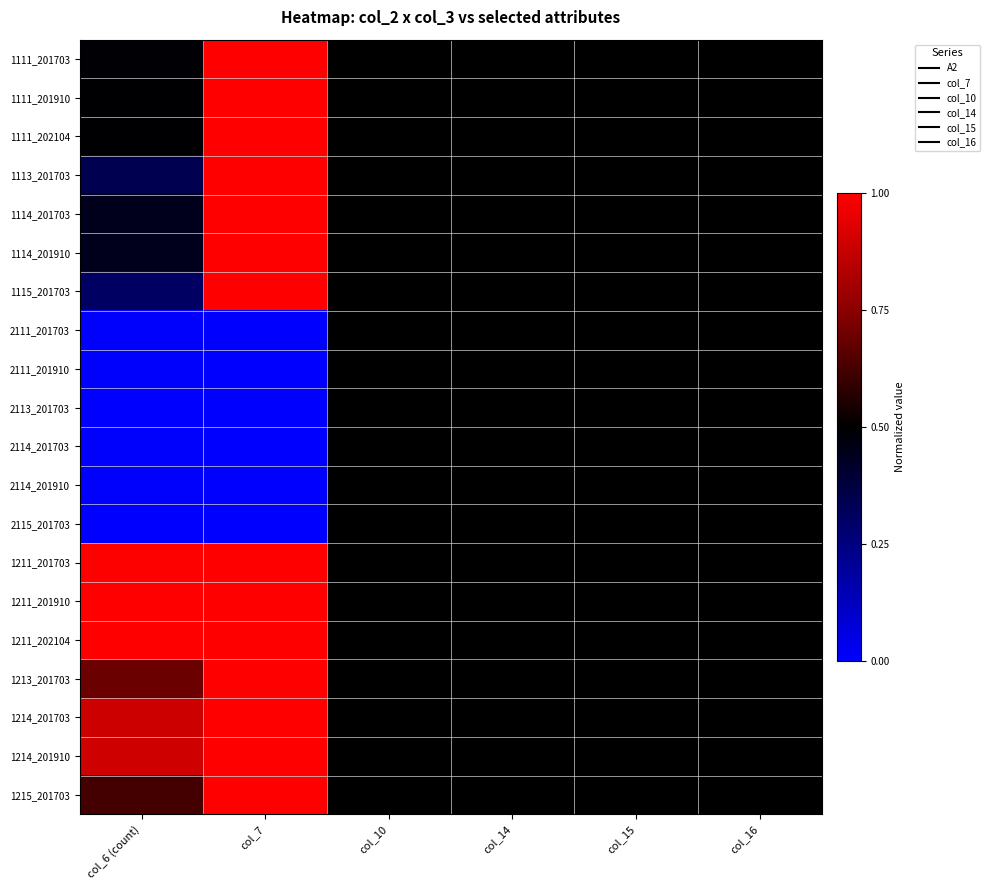

Reading left to right, what are all the values shown in this chart?

1111_201703: col_6 (count)=0.5	col_7=1.0	col_10=0.5	col_14=0.5	col_15=0.5	col_16=0.5
1111_201910: col_6 (count)=0.5	col_7=1.0	col_10=0.5	col_14=0.5	col_15=0.5	col_16=0.5
1111_202104: col_6 (count)=0.5	col_7=1.0	col_10=0.5	col_14=0.5	col_15=0.5	col_16=0.5
1113_201703: col_6 (count)=0.3	col_7=1.0	col_10=0.5	col_14=0.5	col_15=0.5	col_16=0.5
1114_201703: col_6 (count)=0.4	col_7=1.0	col_10=0.5	col_14=0.5	col_15=0.5	col_16=0.5
1114_201910: col_6 (count)=0.4	col_7=1.0	col_10=0.5	col_14=0.5	col_15=0.5	col_16=0.5
1115_201703: col_6 (count)=0.3	col_7=1.0	col_10=0.5	col_14=0.5	col_15=0.5	col_16=0.5
2111_201703: col_6 (count)=0.0	col_7=0.0	col_10=0.5	col_14=0.5	col_15=0.5	col_16=0.5
2111_201910: col_6 (count)=0.0	col_7=0.0	col_10=0.5	col_14=0.5	col_15=0.5	col_16=0.5
2113_201703: col_6 (count)=0.0	col_7=0.0	col_10=0.5	col_14=0.5	col_15=0.5	col_16=0.5
2114_201703: col_6 (count)=0.0	col_7=0.0	col_10=0.5	col_14=0.5	col_15=0.5	col_16=0.5
2114_201910: col_6 (count)=0.0	col_7=0.0	col_10=0.5	col_14=0.5	col_15=0.5	col_16=0.5
2115_201703: col_6 (count)=0.0	col_7=0.0	col_10=0.5	col_14=0.5	col_15=0.5	col_16=0.5
1211_201703: col_6 (count)=1.0	col_7=1.0	col_10=0.5	col_14=0.5	col_15=0.5	col_16=0.5
1211_201910: col_6 (count)=1.0	col_7=1.0	col_10=0.5	col_14=0.5	col_15=0.5	col_16=0.5
1211_202104: col_6 (count)=1.0	col_7=1.0	col_10=0.5	col_14=0.5	col_15=0.5	col_16=0.5
1213_201703: col_6 (count)=0.7	col_7=1.0	col_10=0.5	col_14=0.5	col_15=0.5	col_16=0.5
1214_201703: col_6 (count)=0.9	col_7=1.0	col_10=0.5	col_14=0.5	col_15=0.5	col_16=0.5
1214_201910: col_6 (count)=0.9	col_7=1.0	col_10=0.5	col_14=0.5	col_15=0.5	col_16=0.5
1215_201703: col_6 (count)=0.6	col_7=1.0	col_10=0.5	col_14=0.5	col_15=0.5	col_16=0.5